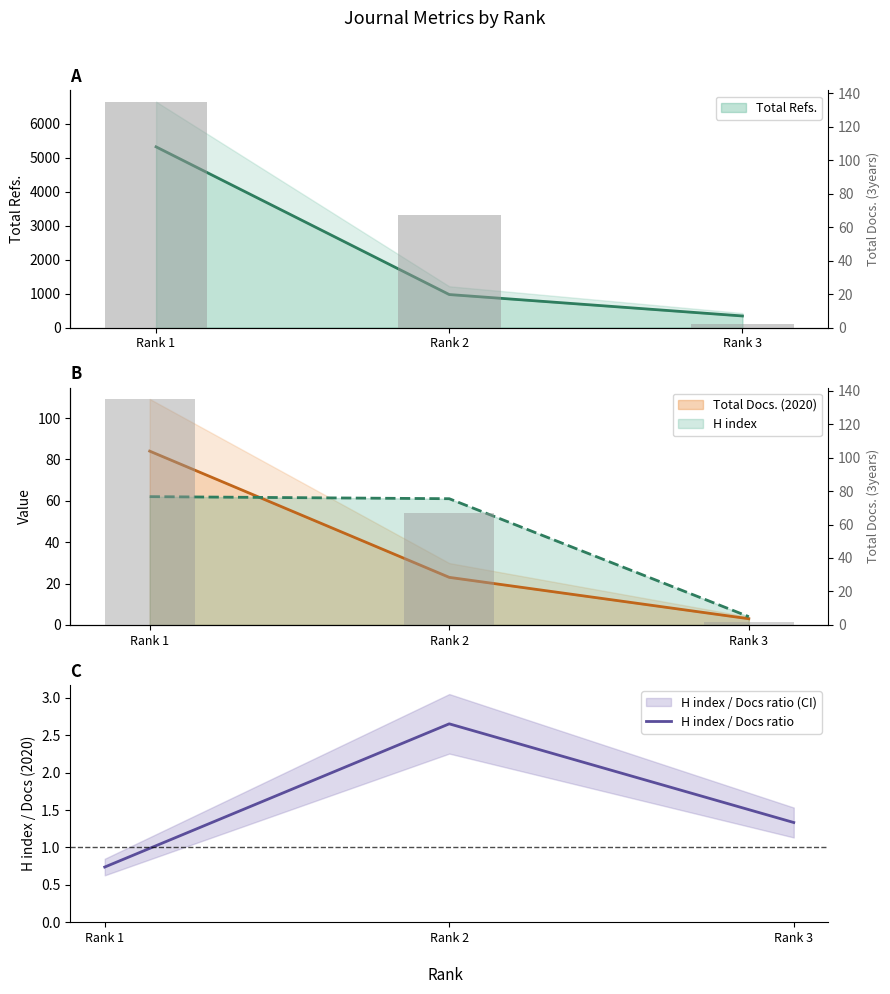

What is the difference between the maximum and minimum values in the Total Docs. (3years) series?

133.0